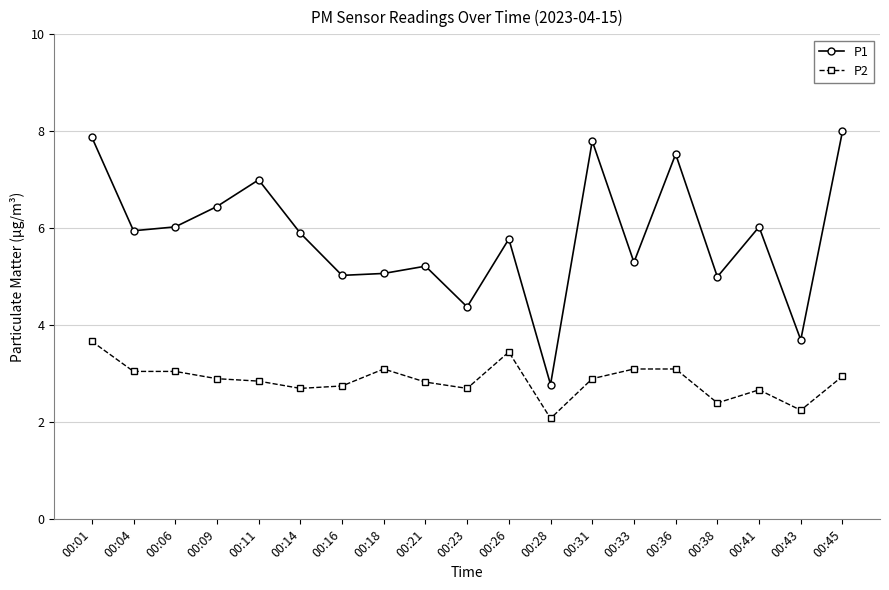

What are all the series names shown in the legend?

P1, P2